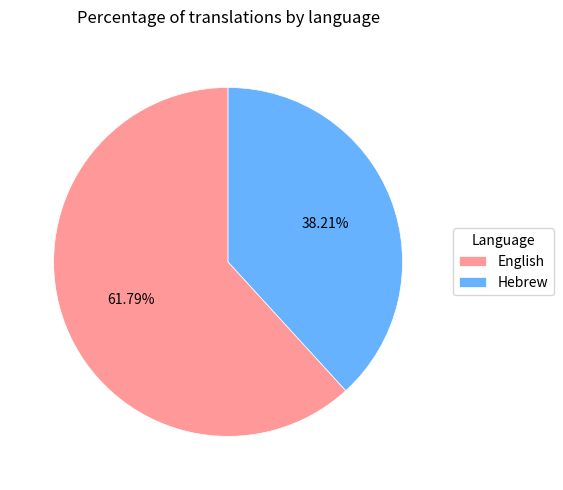

How many segments does this pie chart have?

2